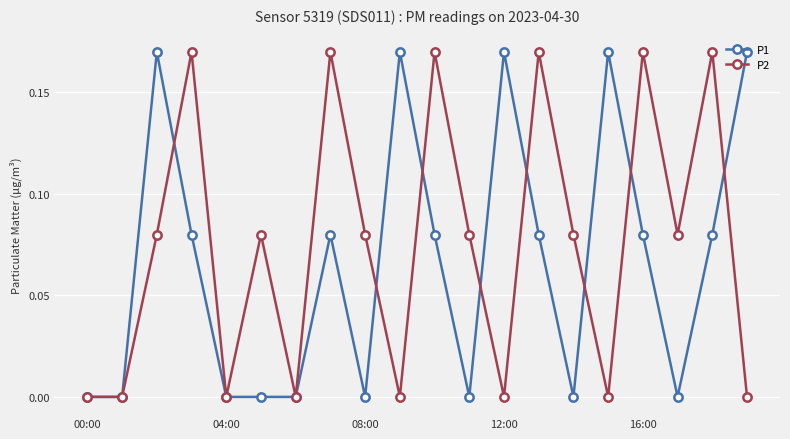

Count the number of categories in the chart.

20